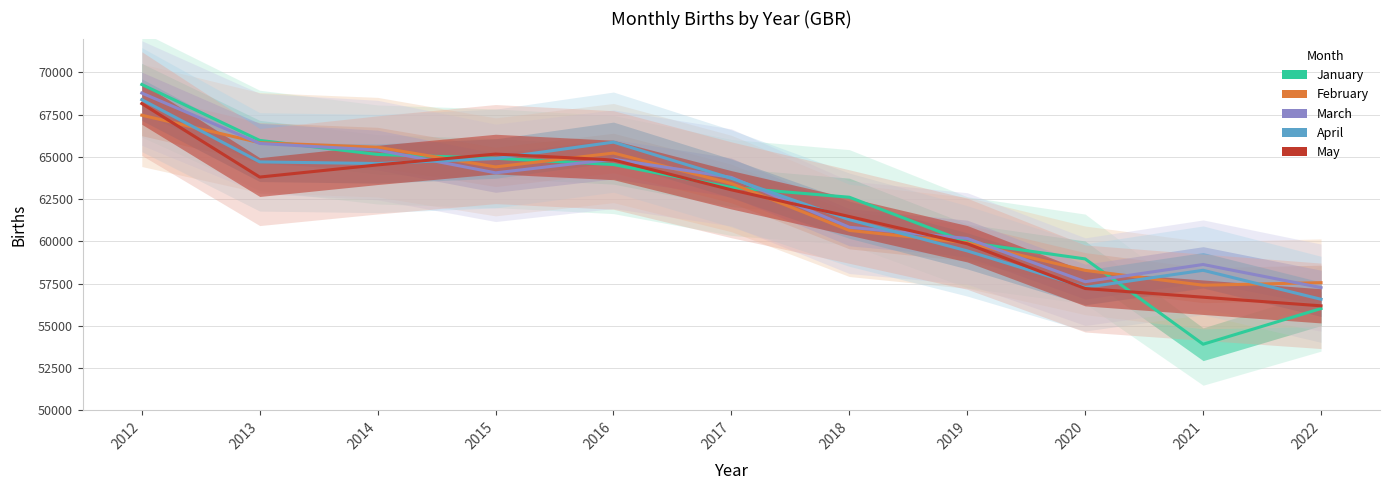

What is the lowest value of the March series?

57263.2